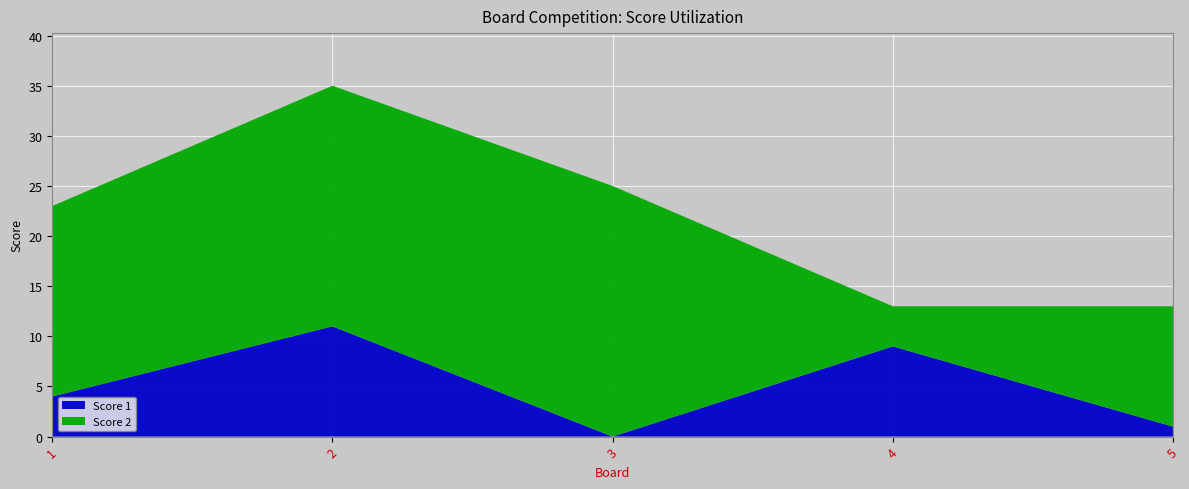

Reading right to left, what are all the values shown in this chart?

Score 1: 1	9	0	11	4
Score 2: 12	4	25	24	19